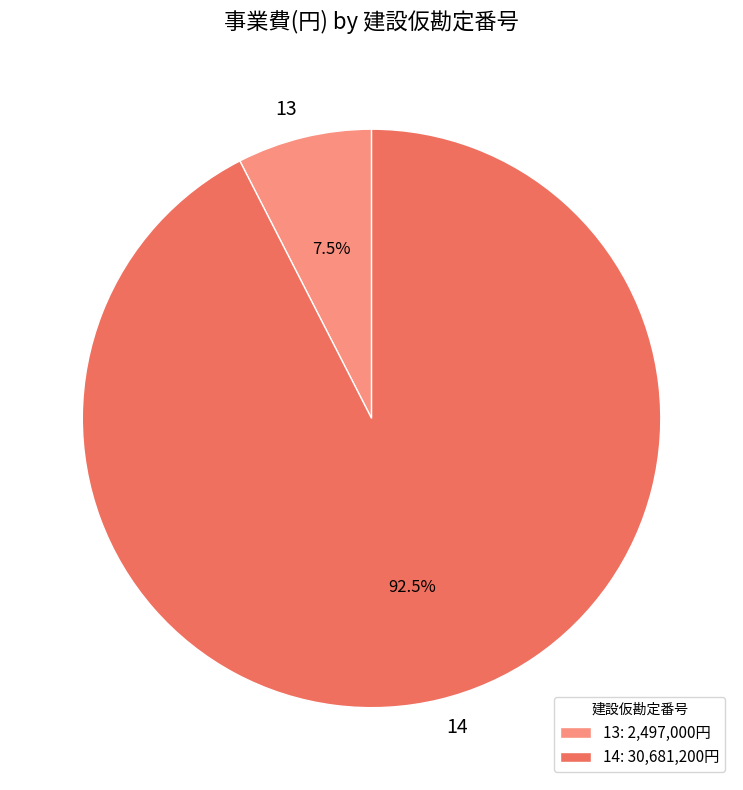

Between 14 and 13, which is larger?

14